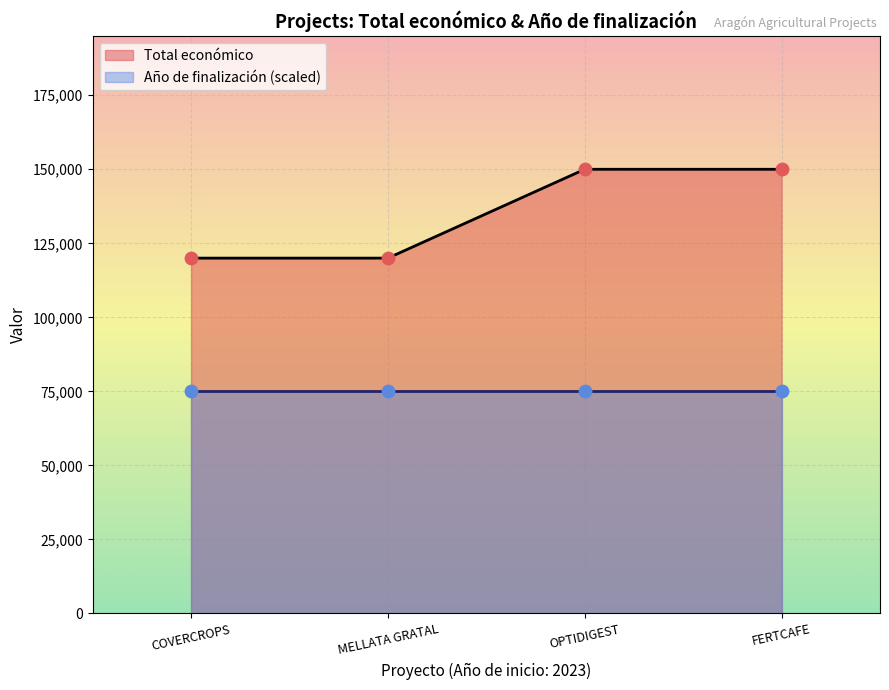

Is it true that Total económico equals 185194 at MELLATA GRATAL?

False